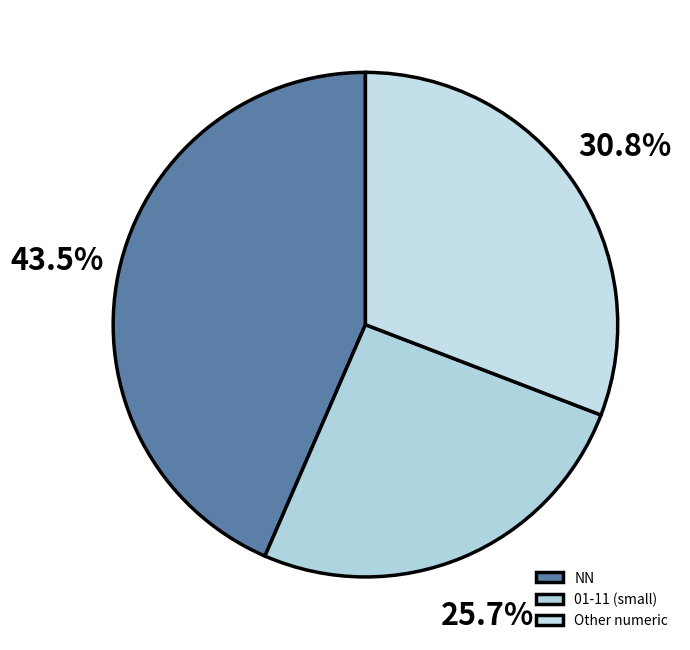

Count the number of slices in the pie.

3